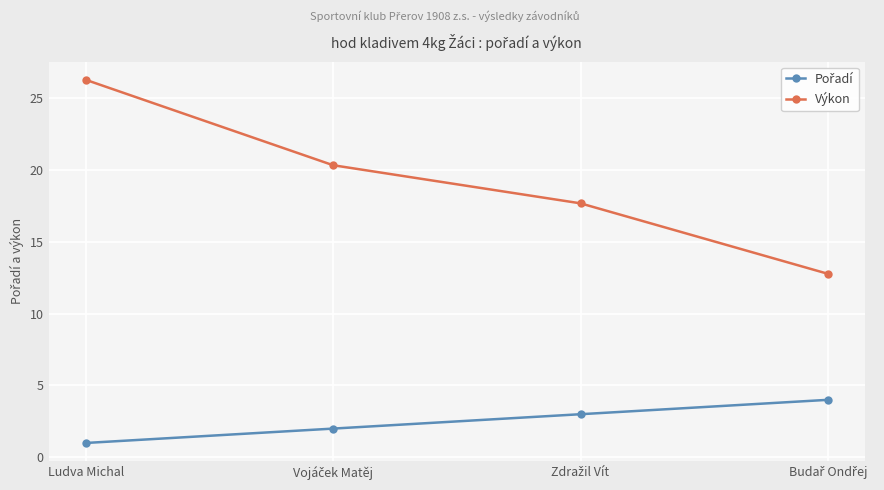

What is the difference between the maximum and second lowest values in the Výkon series?

8.6